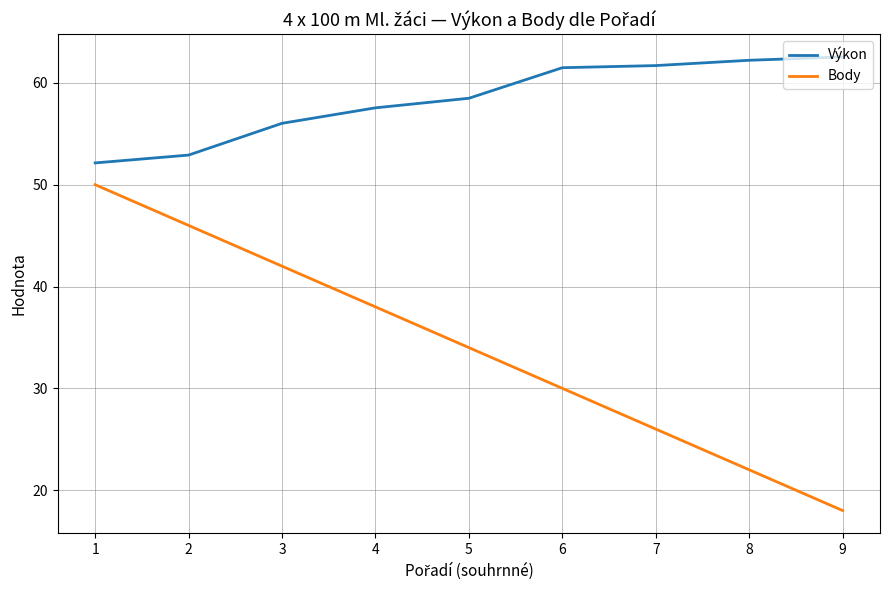

At 8, list the series in order from smallest to largest.

Body, Výkon